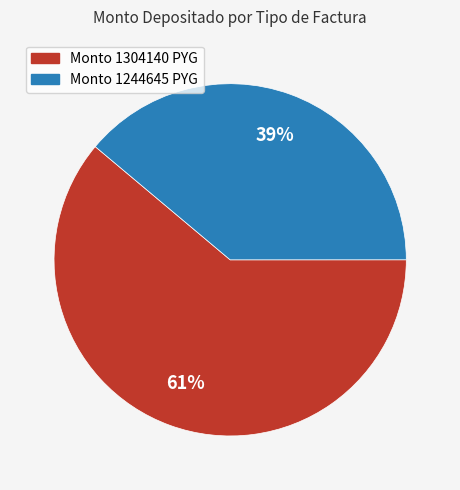

Is there a majority slice in this chart?

Yes